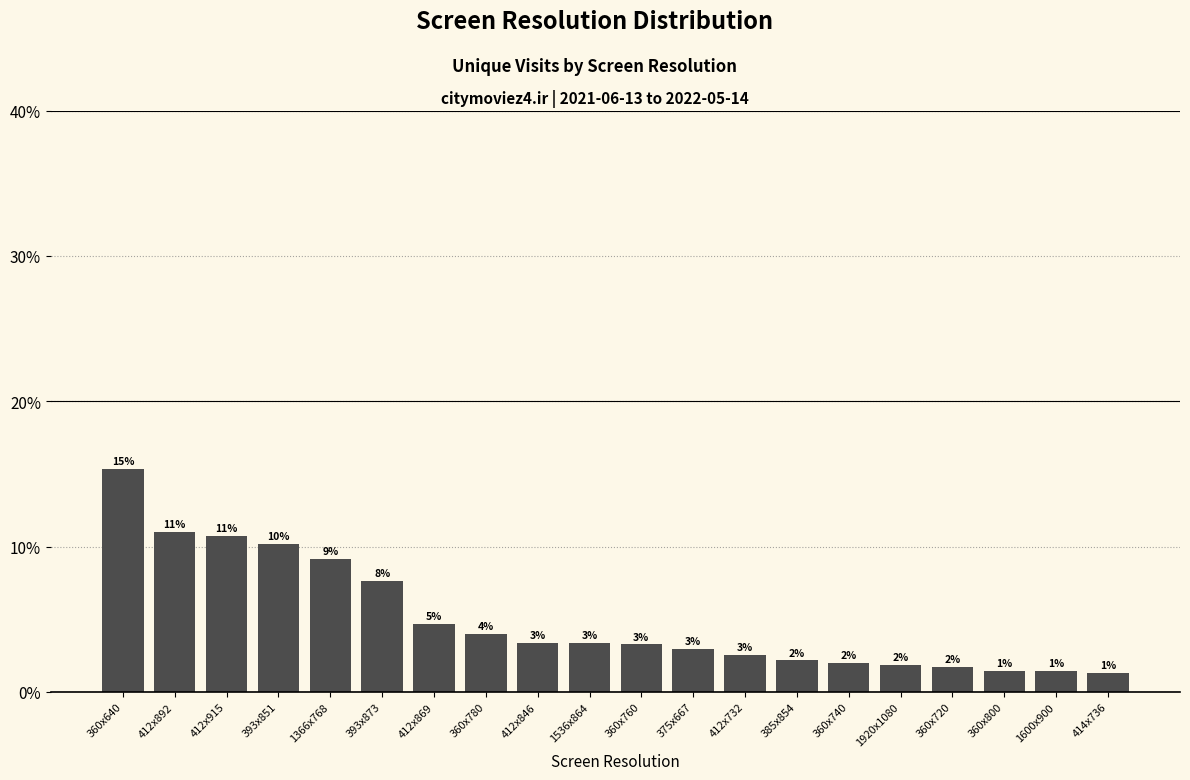

The value at 393x851 is 10.2. True or false?

True